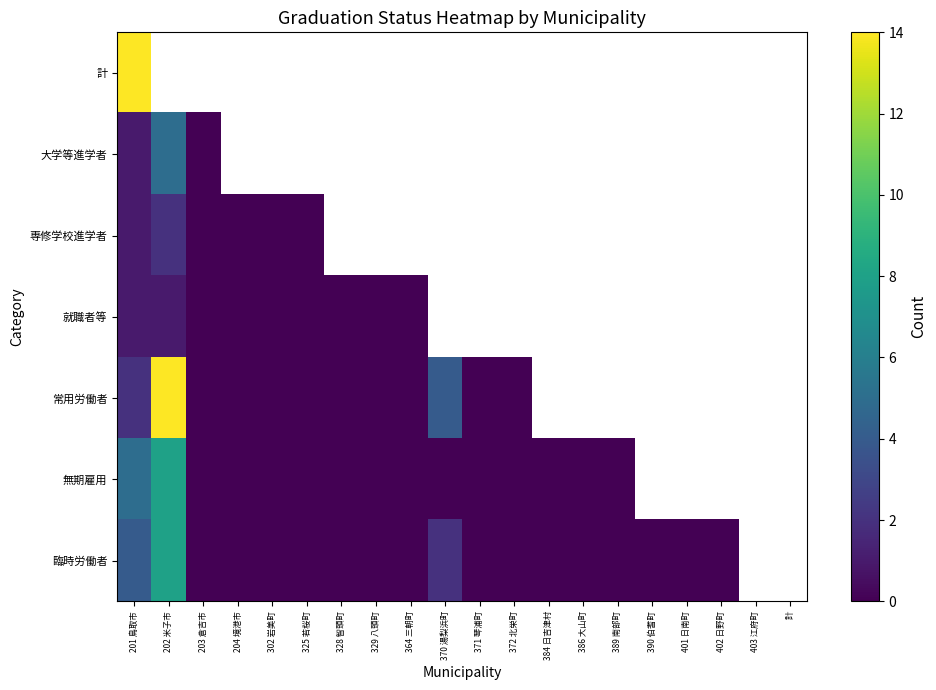

How many distinct data groups are displayed?

7